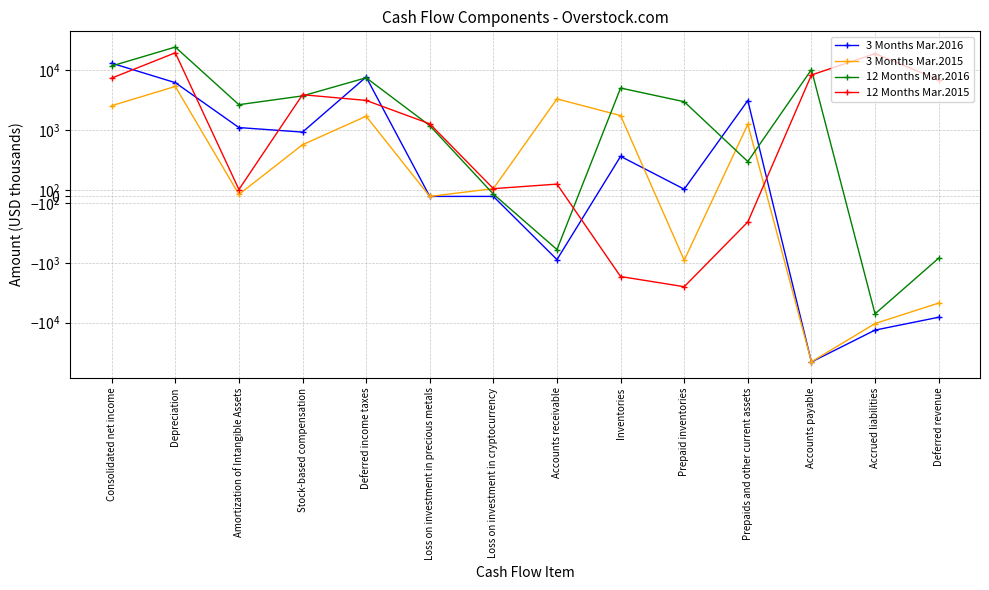

What is the approximate value of 12 Months Mar.2016 at Loss on investment in precious metals, to the nearest 100?

1200